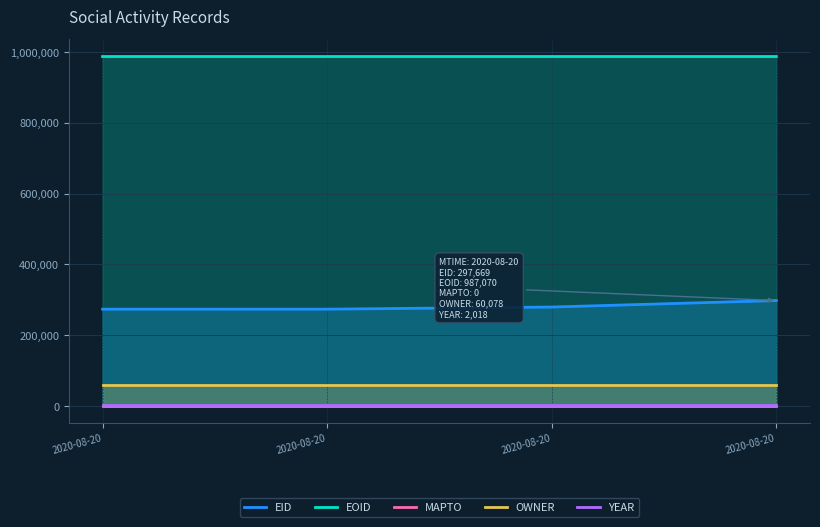

Is the value of YEAR at 2020-08-20 greater than the value of MAPTO at 2020-08-20?

Yes